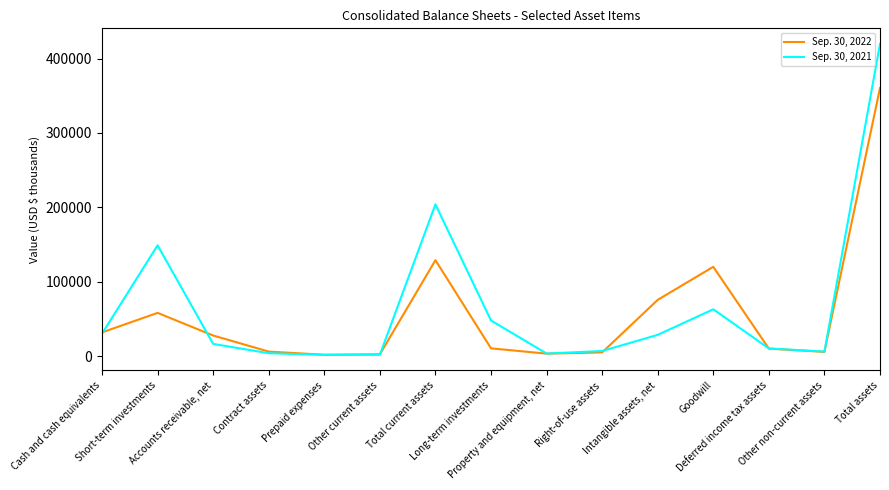

True or false: Sep. 30, 2021 and Sep. 30, 2022 cross at least once.

True